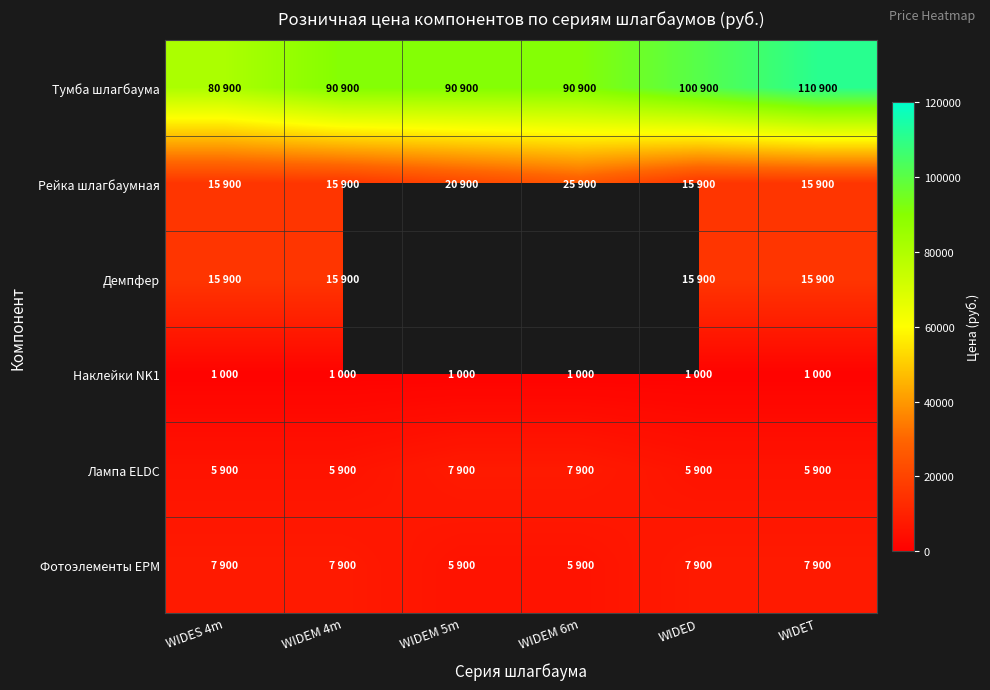

At WIDEM 4m, list the series in order from smallest to largest.

Наклейки NK1, Лампа ELDC, Фотоэлементы EPM, Рейка шлагбаумная, Демпфер, Тумба шлагбаума